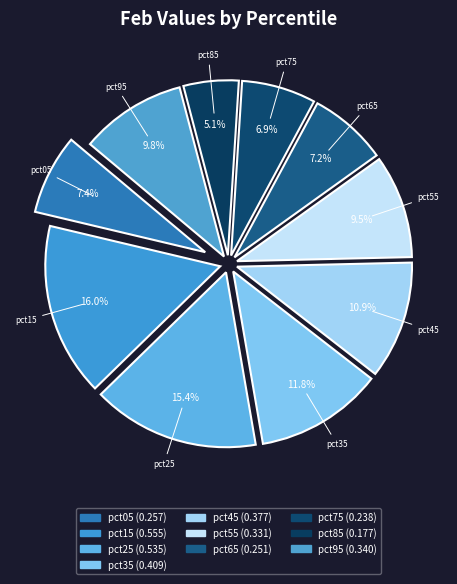

Is it true that pct25 is 1% of the pie?

False